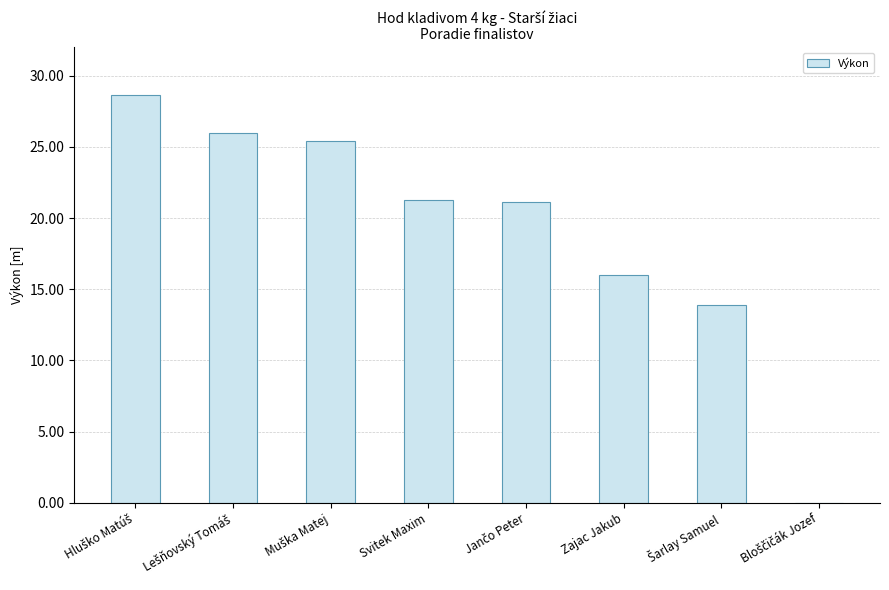

What is the sum of all values?

152.4